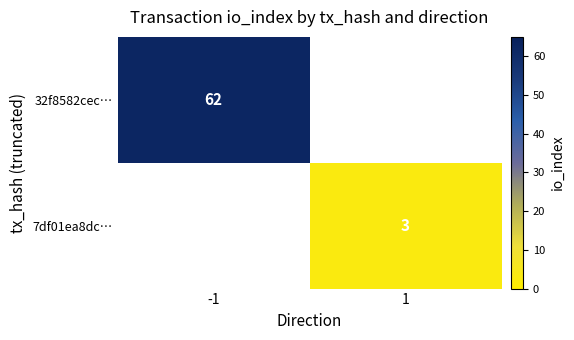

The value of 32f8582cec… at -1 is 62. True or false?

True